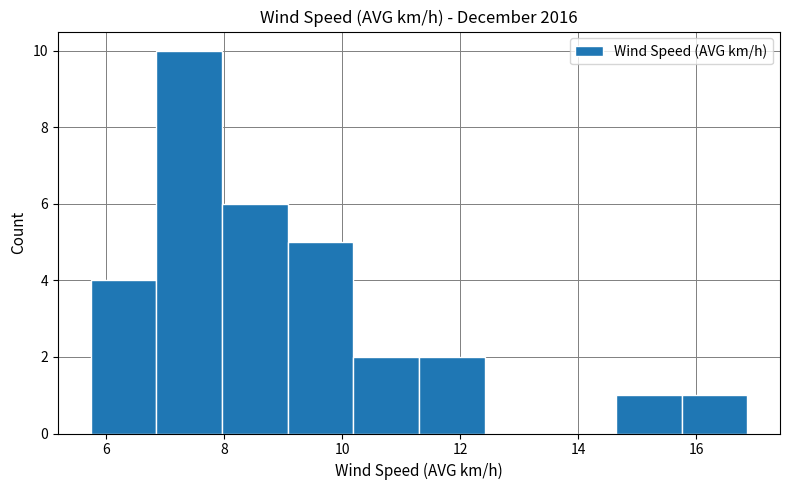

Reading left to right, list every bar in this chart as the range it spans on the x-axis followed by its height. Neither the bar edges nor the heights are printed on the chart, so give them approximately, as read against the axes.

5.8 to 6.8: 4
6.8 to 8.0: 10
8.0 to 9.0: 6
9.0 to 10.2: 5
10.2 to 11.4: 2
11.4 to 12.4: 2
12.4 to 13.6: 0
13.6 to 14.6: 0
14.6 to 15.8: 1
15.8 to 16.8: 1